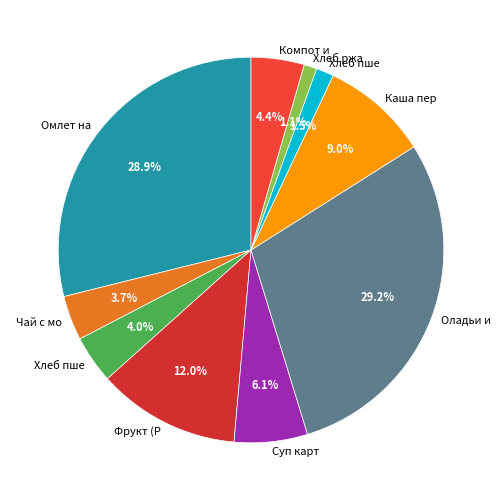

Count the number of slices in the pie.

10